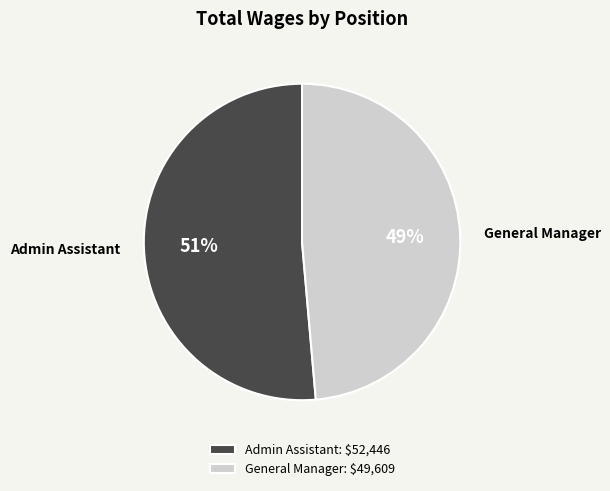

True or false: Admin Assistant accounts for 51% of the total.

True